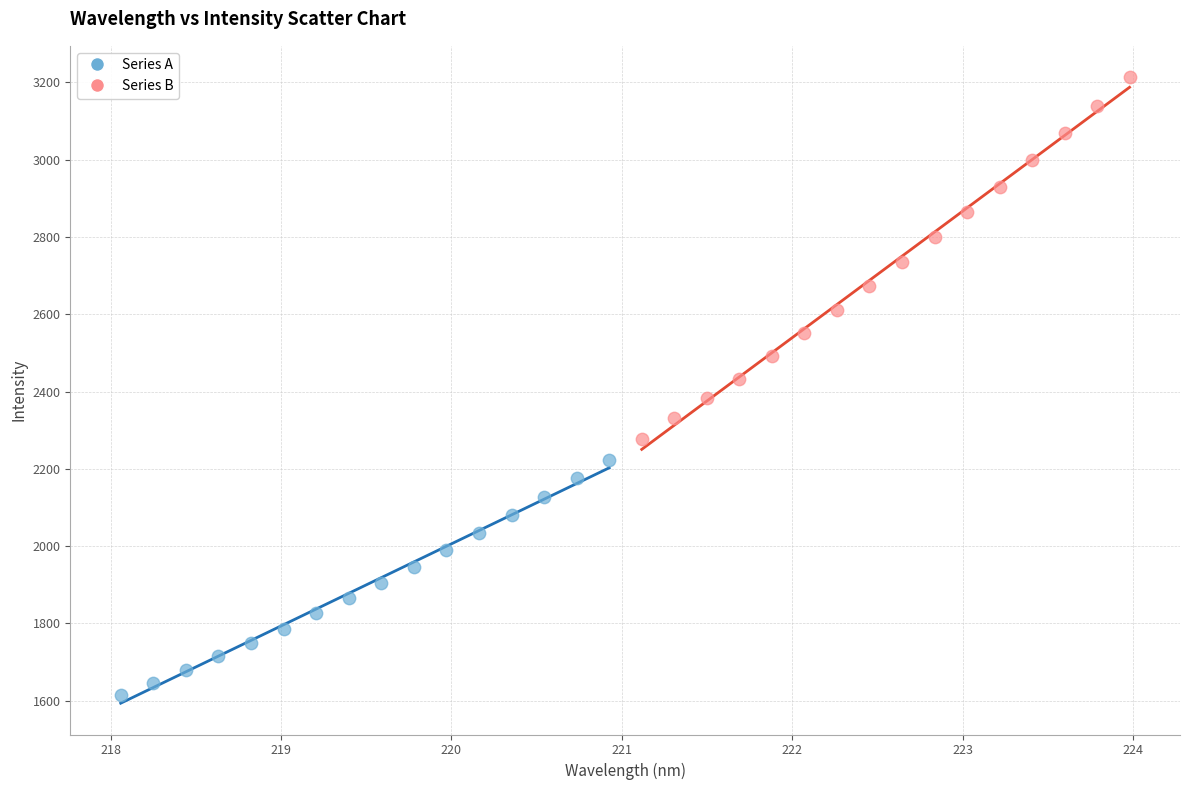

What are all the series names shown in the legend?

Series A, Series B